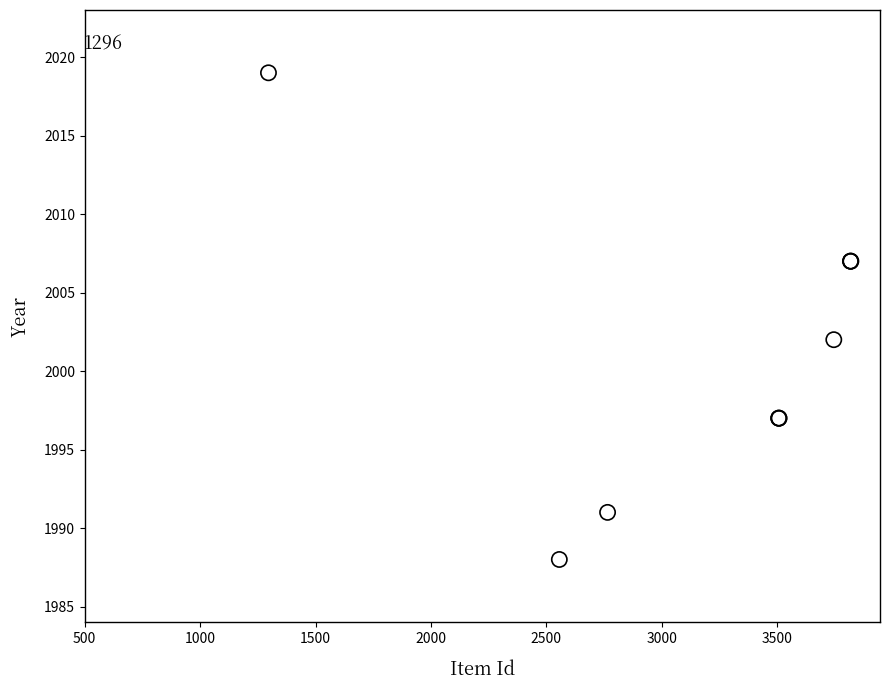

What Y value in the scatter plot is closest to 2003?

2002